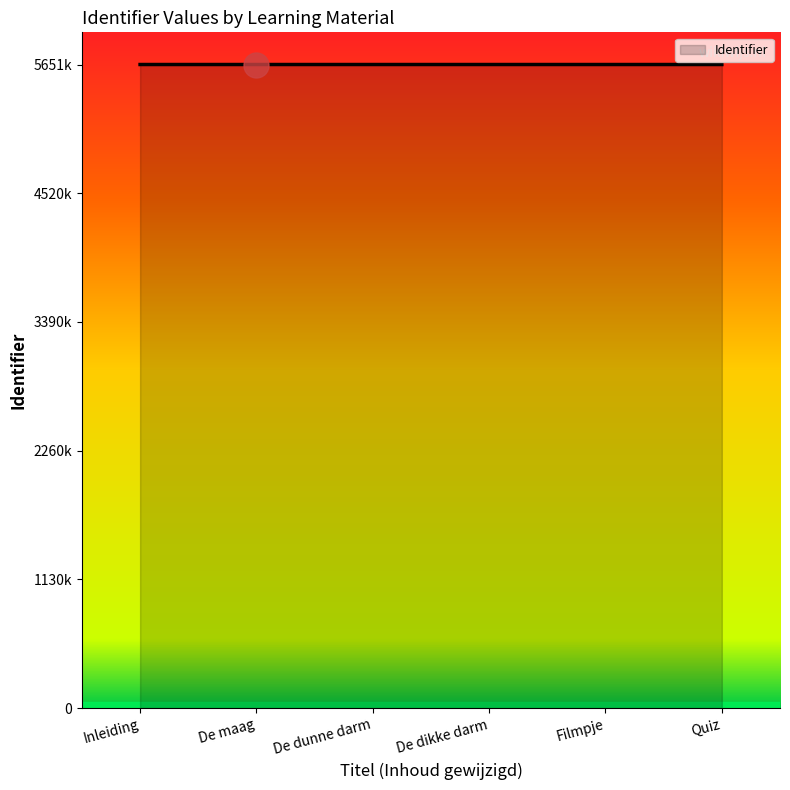

Between De maag and Filmpje, which is larger?

Filmpje